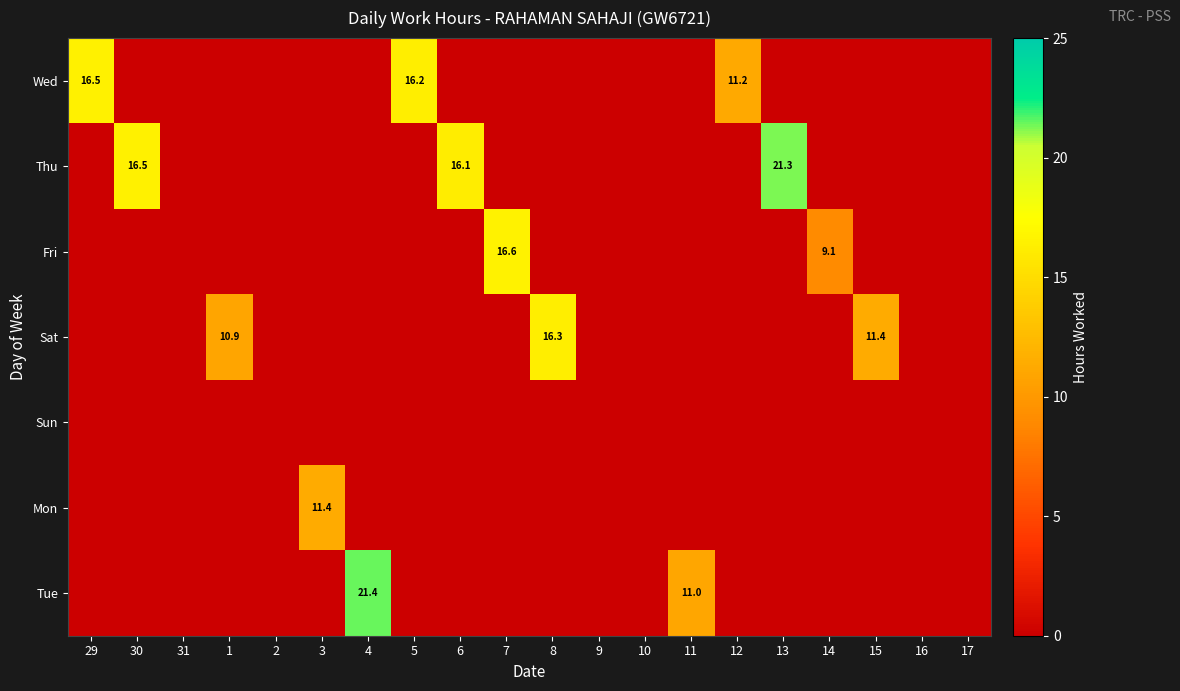

Which label corresponds to the largest value in the chart?

4